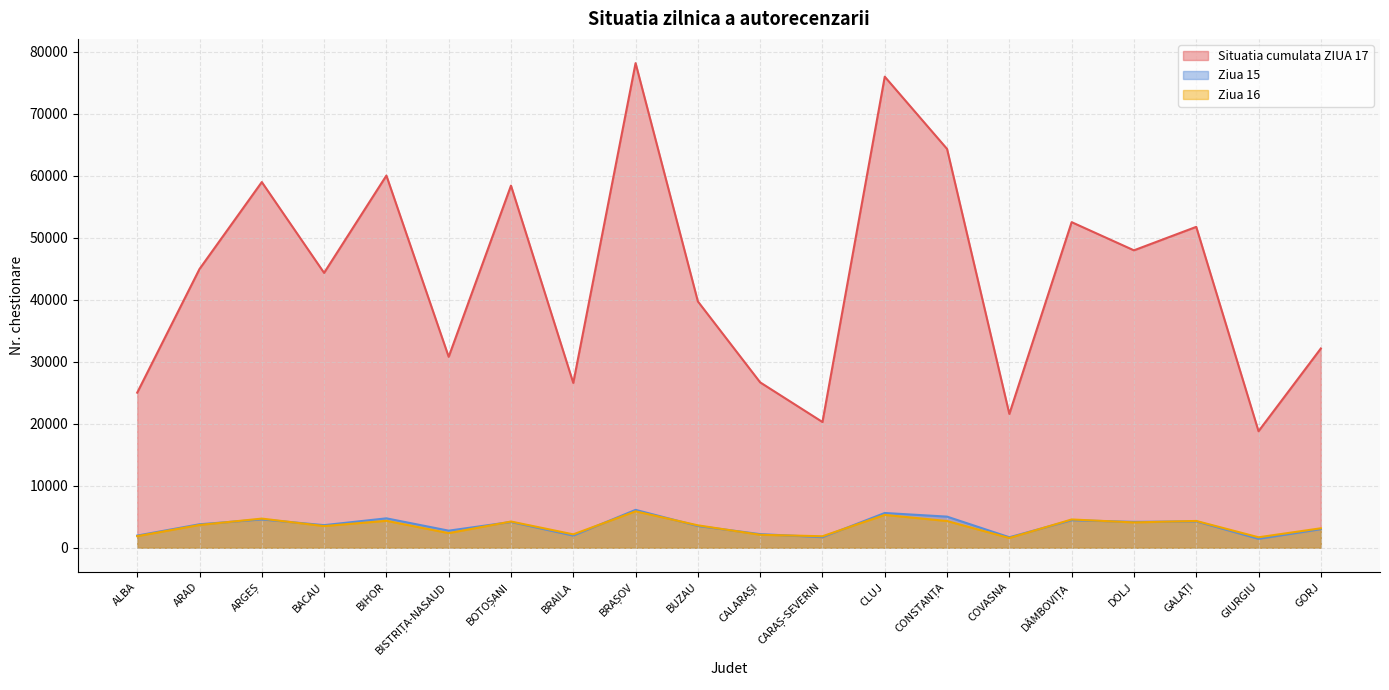

What is the sum of the Situatia cumulata ZIUA 17 values at COVASNA and ALBA?

46612